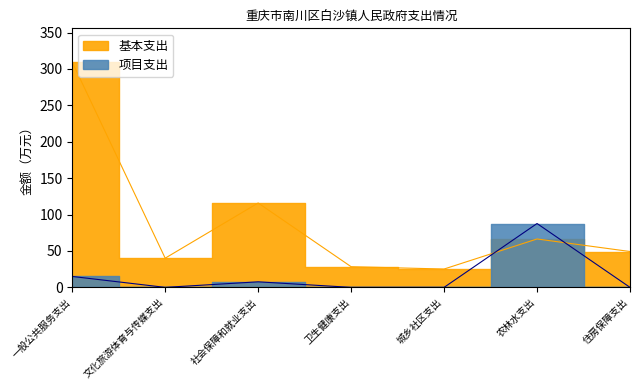

How many distinct data groups are displayed?

2